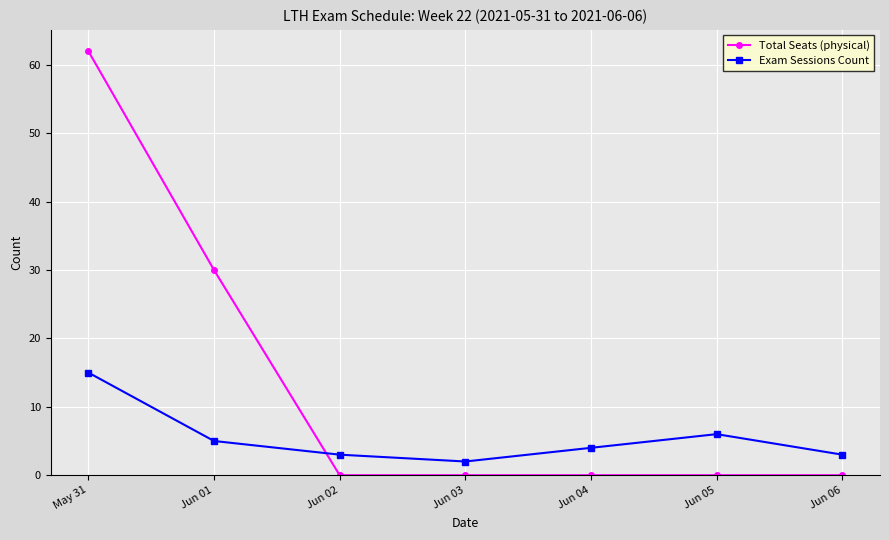

Where is the first local minimum for Exam Sessions Count?

Jun 03